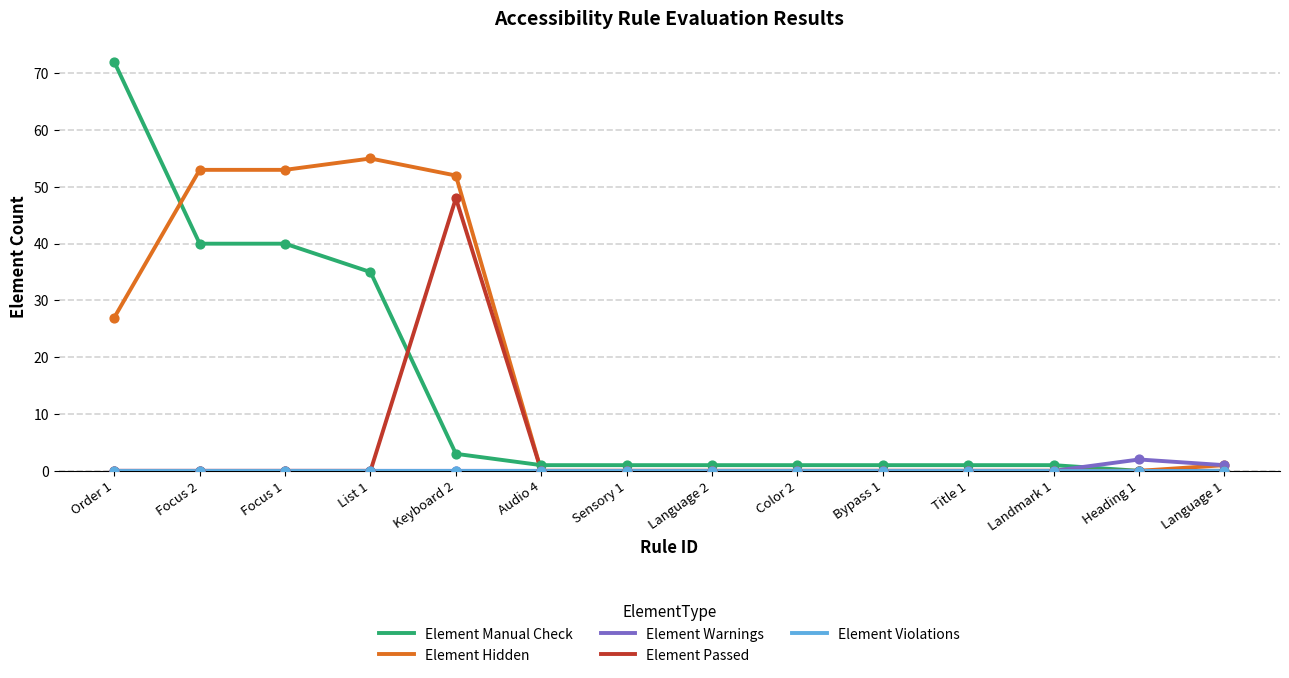

Which series has the largest total across all categories?

Element Hidden